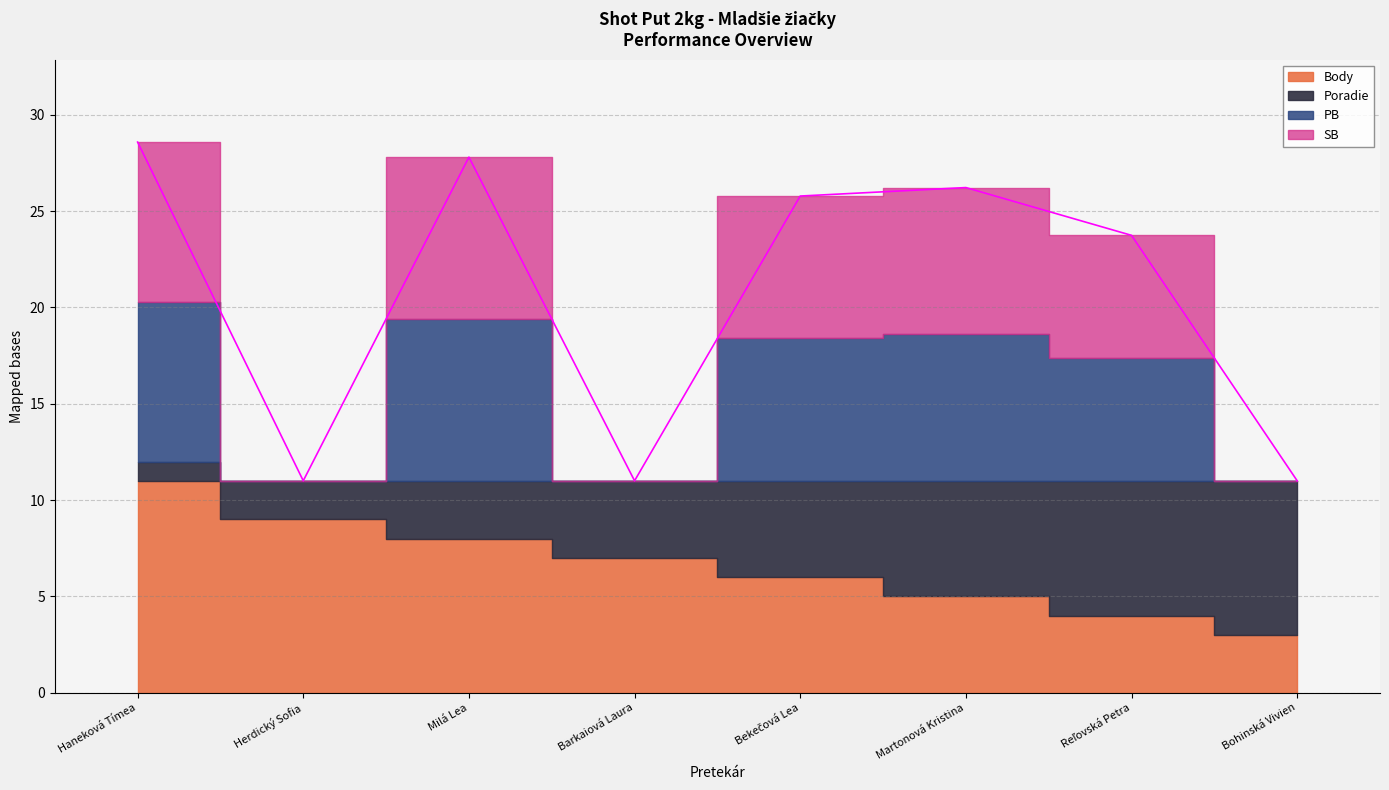

Is the value of Poradie at Bohinská Vivien greater than the value of SB at Herdický Sofia?

Yes